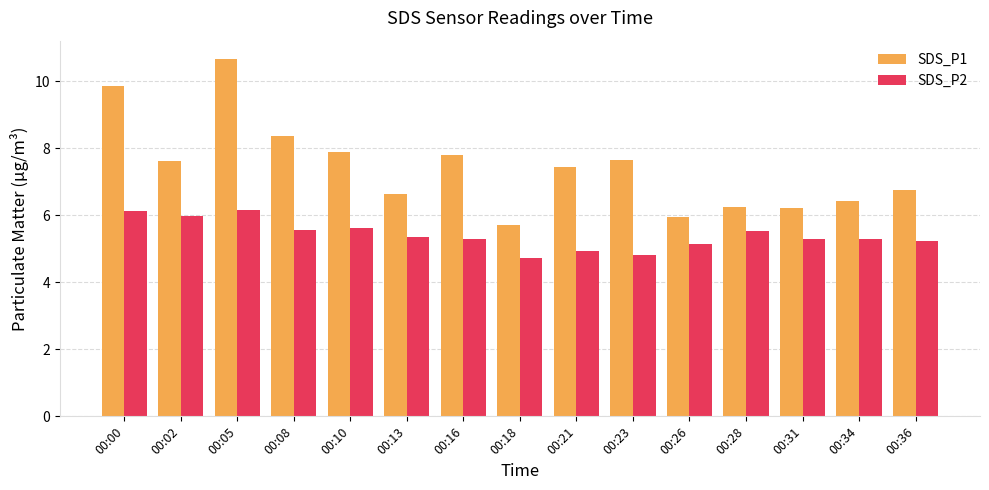

Rank the series by their average value, from highest to lowest.

SDS_P1, SDS_P2